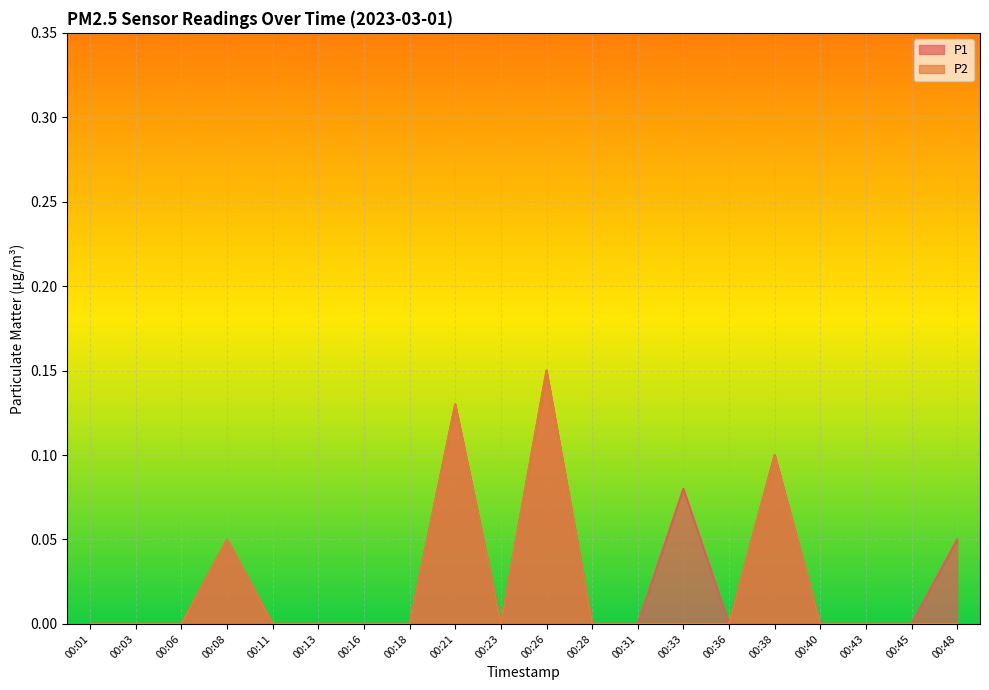

Reading right to left, transcribe all the data shown in this chart.

P1: 0.1	0.0	0.0	0.0	0.1	0.0	0.1	0.0	0.0	0.1	0.0	0.1	0.0	0.0	0.0	0.0	0.1	0.0	0.0	0.0
P2: 0.0	0.0	0.0	0.0	0.1	0.0	0.0	0.0	0.0	0.1	0.0	0.1	0.0	0.0	0.0	0.0	0.1	0.0	0.0	0.0